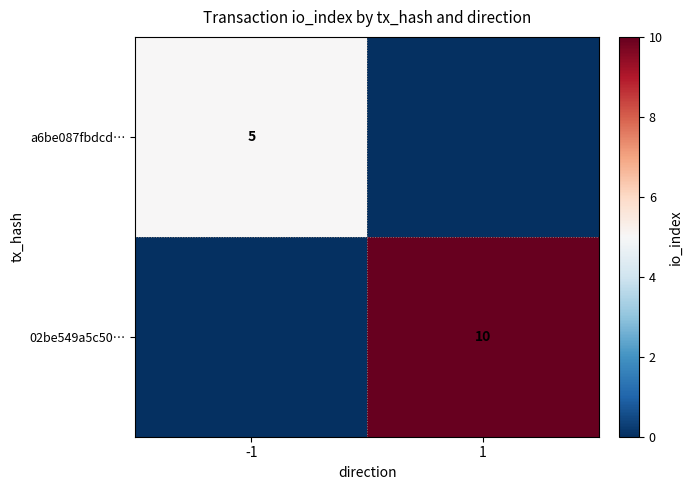

At which category is the sum across all series the highest?

1